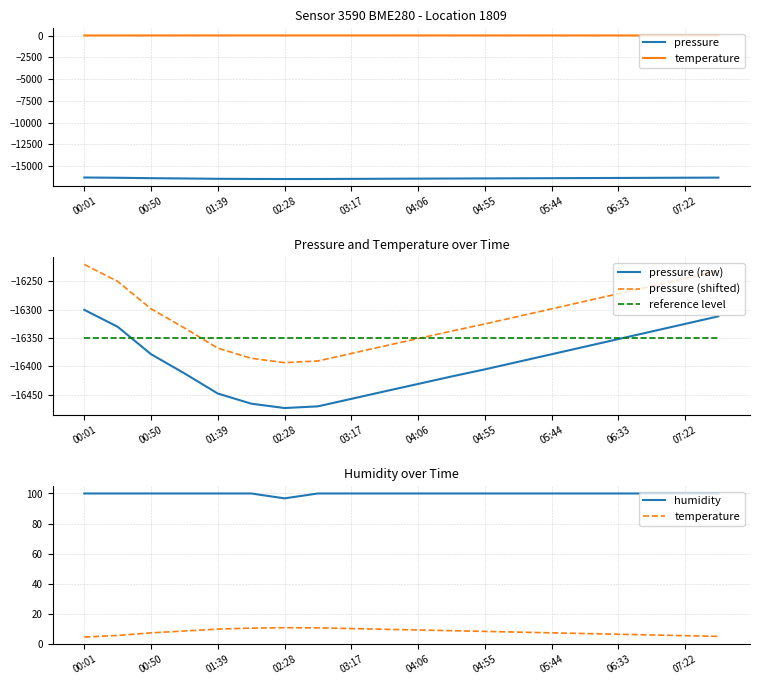

How many interior local valleys does the pressure (shifted) series have?

1